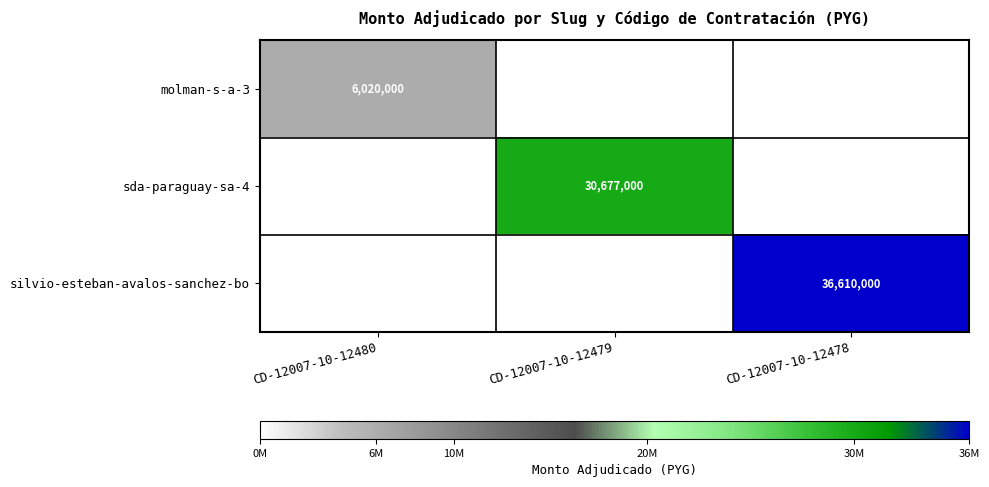

What is the total value across all series at CD-12007-10-12479?

30677000